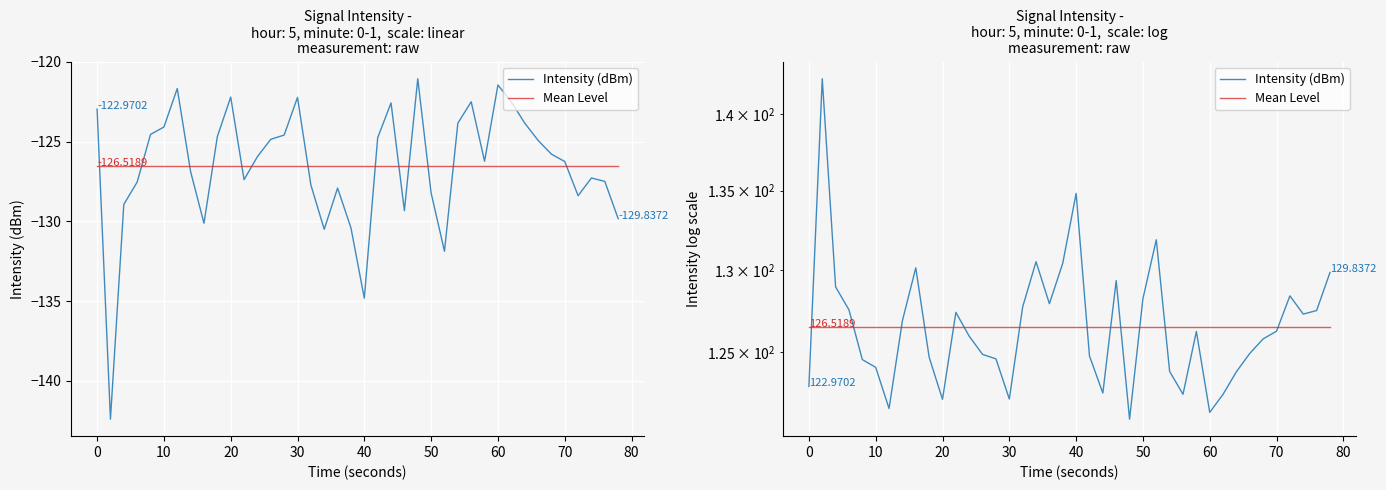

Rank the series at 70 from highest to lowest value.

Mean Level, Intensity (dBm)